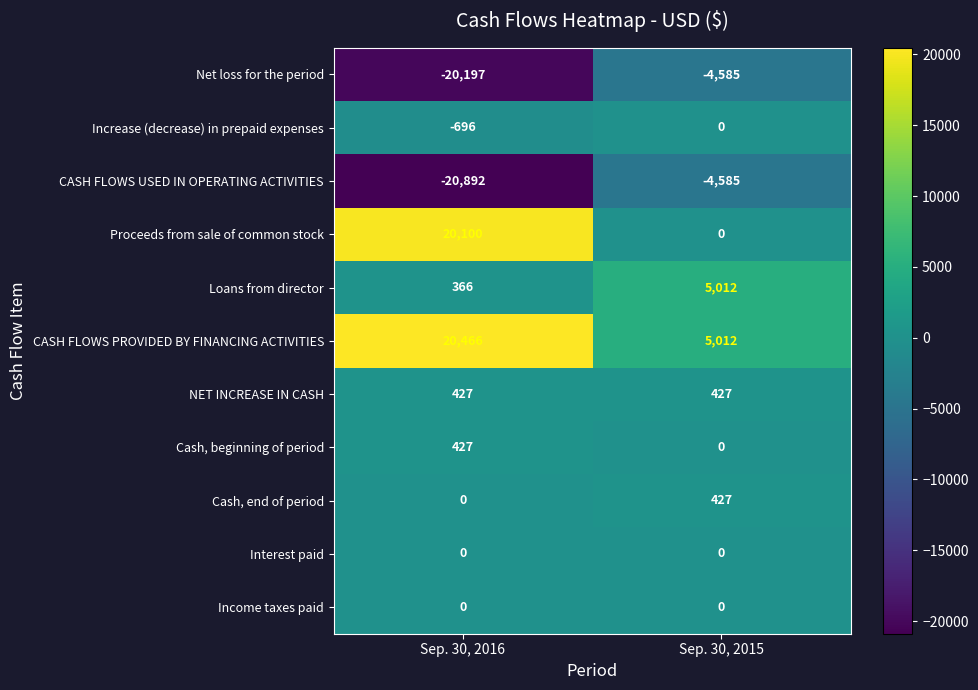

What is the sum of all NET INCREASE IN CASH values?

854